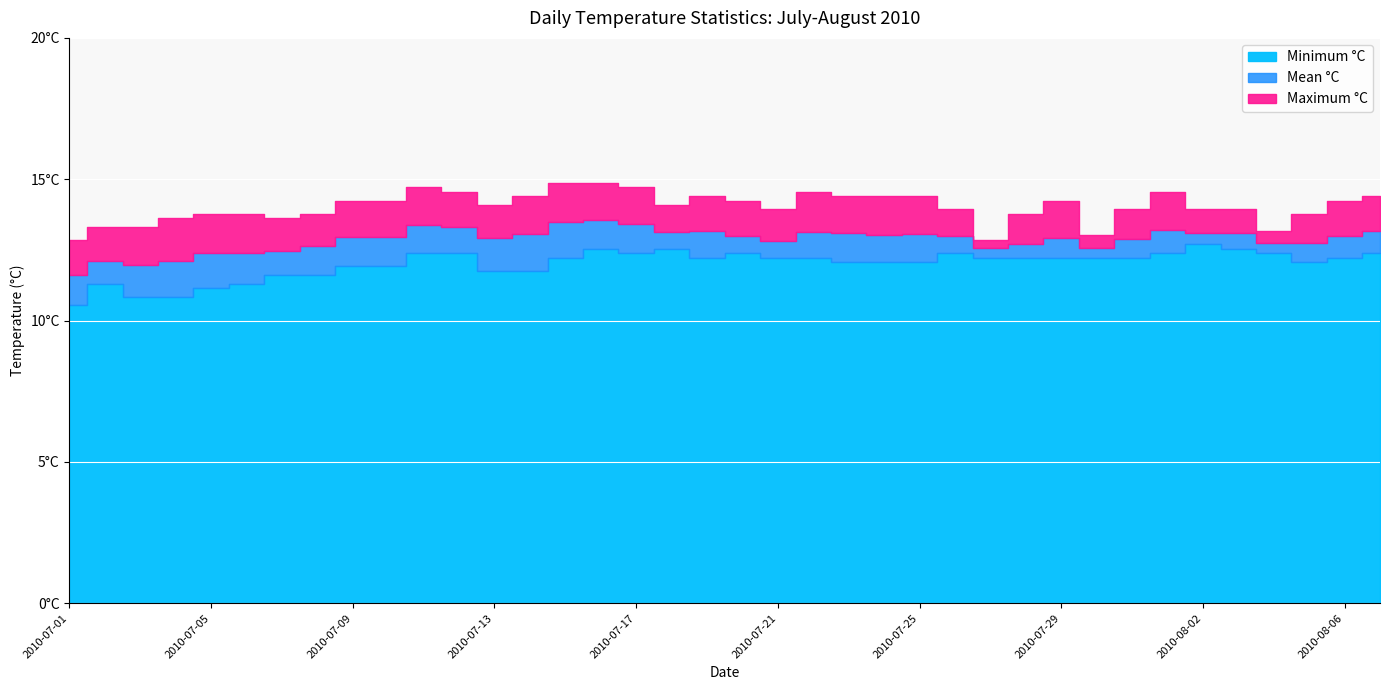

Read the Minimum °C value at 2010-07-06.

11.3